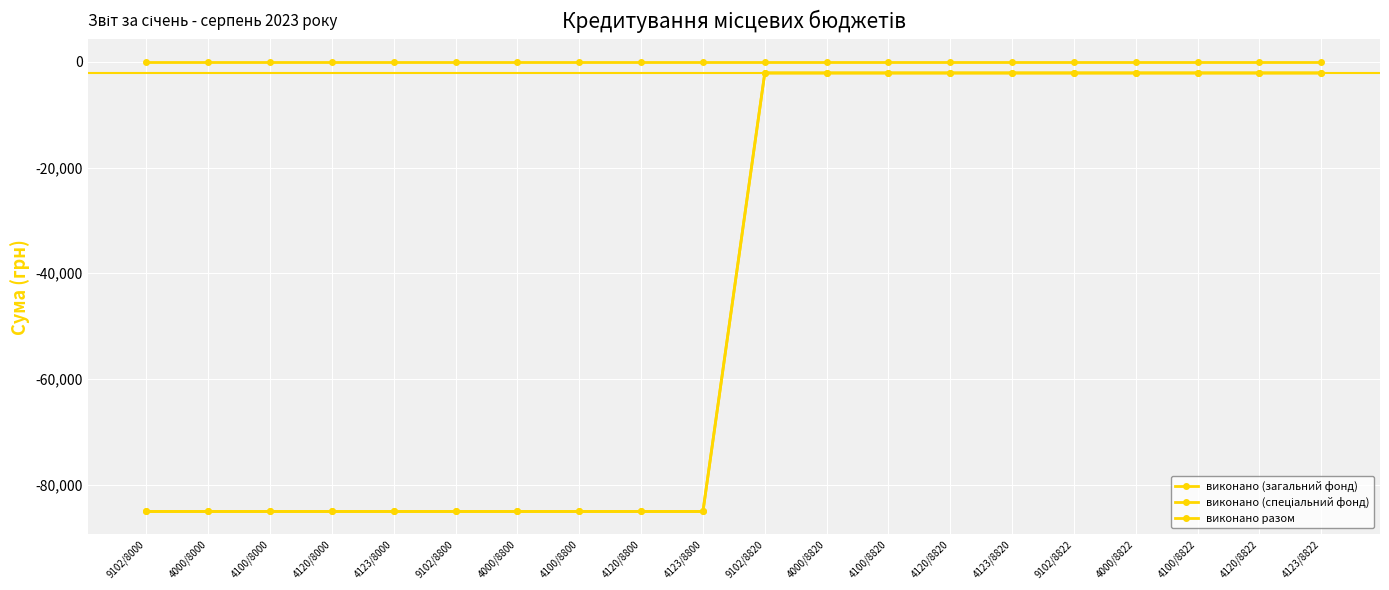

Is this an area chart (filled region under the line)?

No